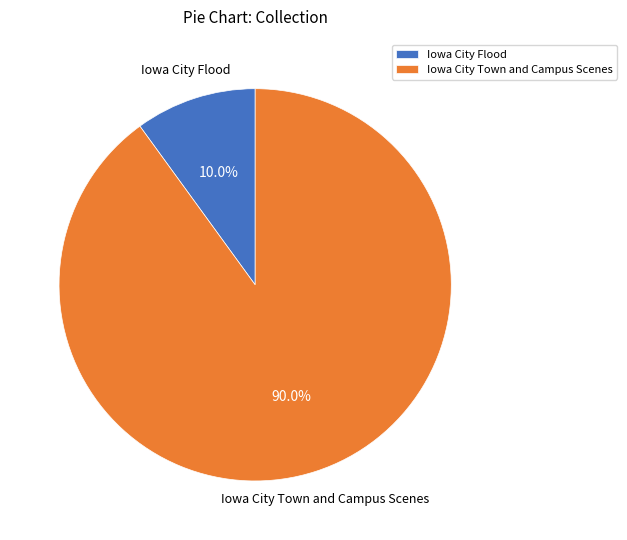

How much of the chart is everything except Iowa City Town and Campus Scenes?

10.0%